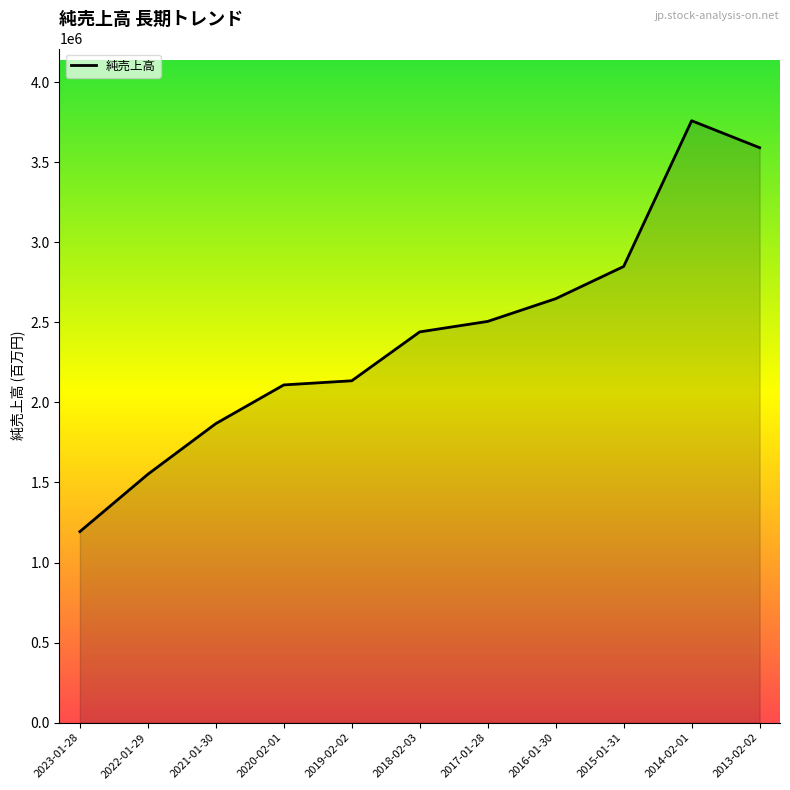

How many interior local peaks (higher than both neighbors) does the data have?

1